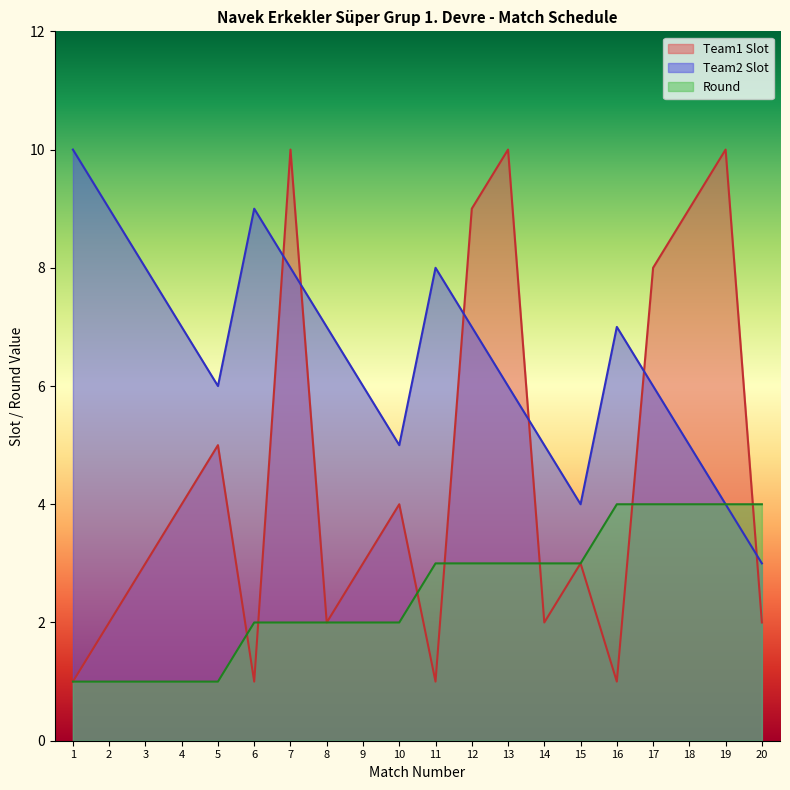

Which series has the widest spread of values?

Team1 Slot